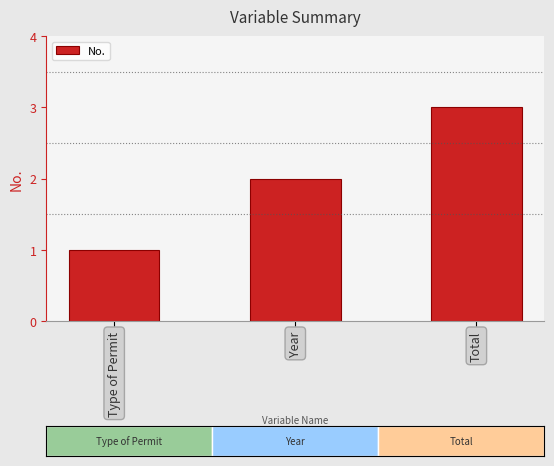

What is the difference between the values at Total and Year?

1